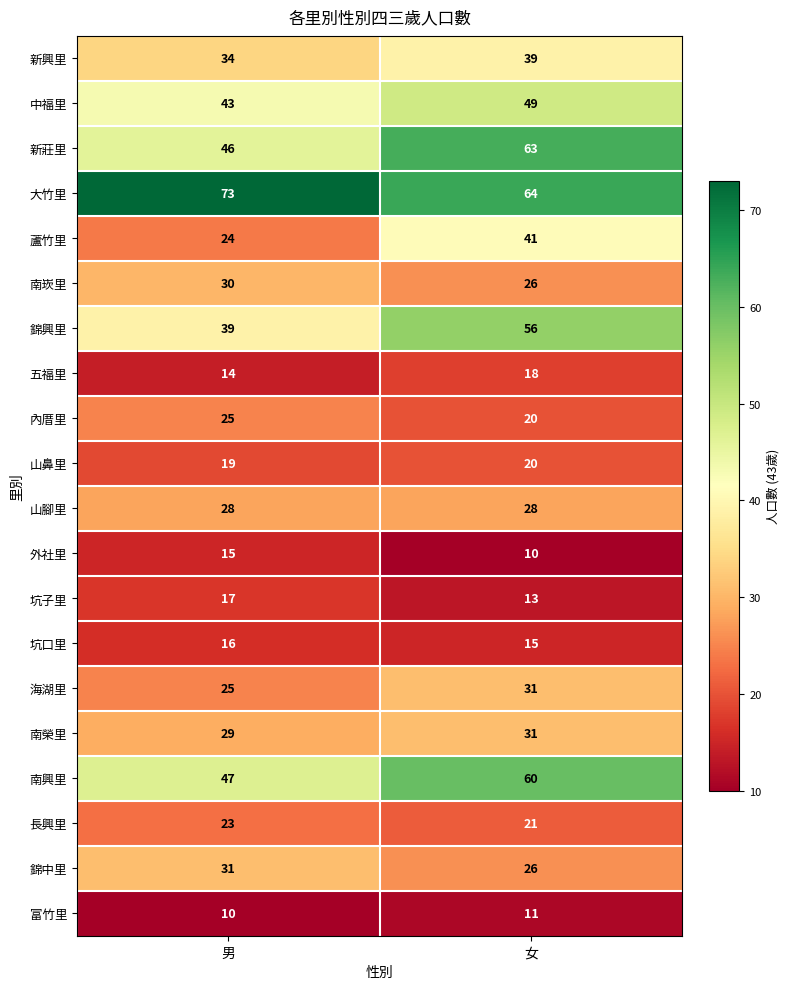

What is the maximum value shown in the chart?

73